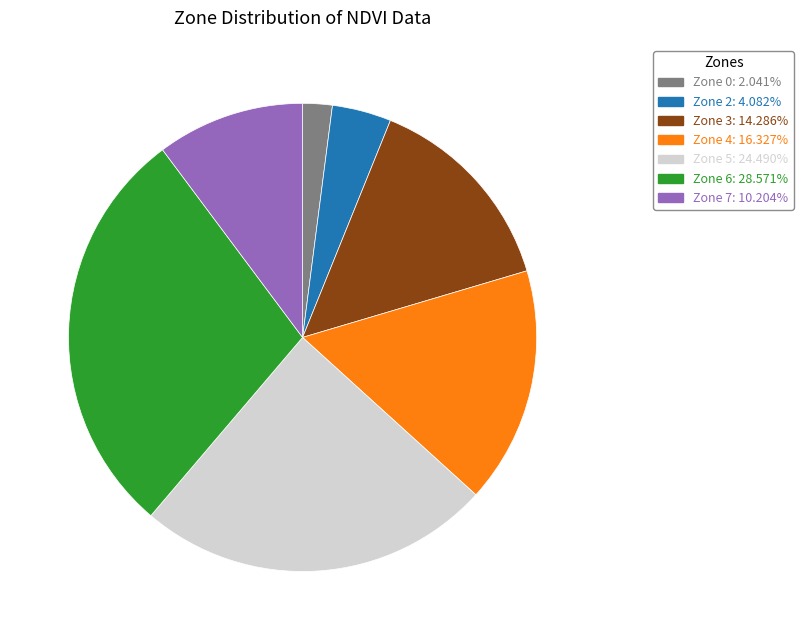

Is there any slice that represents more than half of the pie?

No